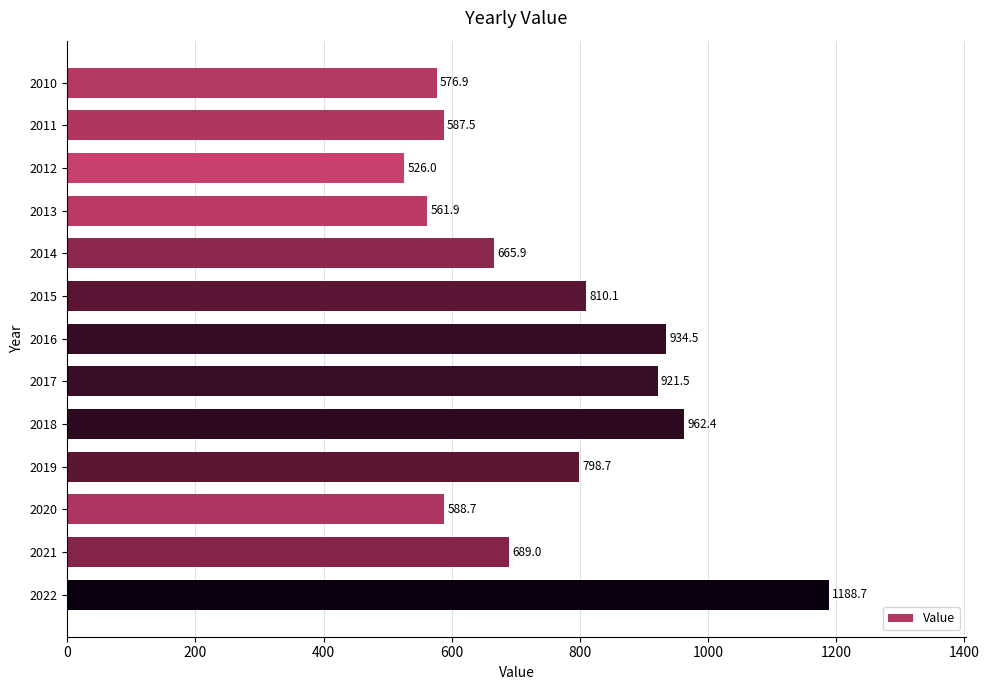

Reading top to bottom, transcribe all the data shown in this chart.

2010=576.9	2011=587.5	2012=526.0	2013=561.9	2014=665.9	2015=810.1	2016=934.5	2017=921.5	2018=962.4	2019=798.7	2020=588.7	2021=689.0	2022=1188.7